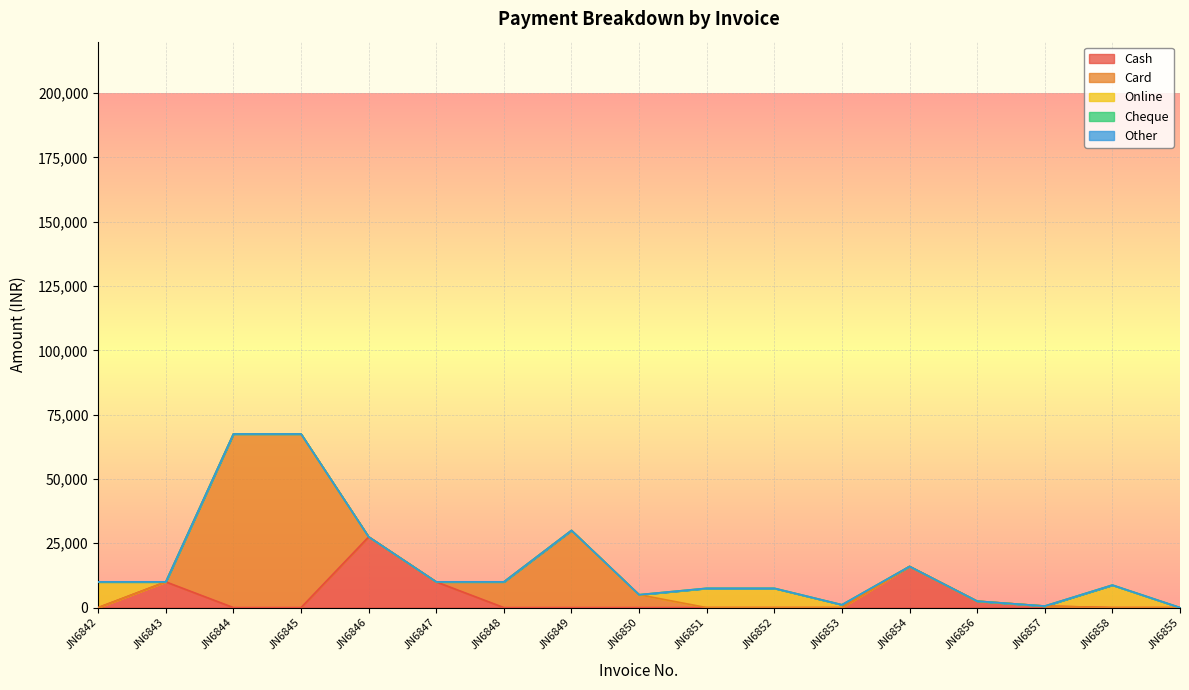

What are all the series names shown in the legend?

Cash, Card, Online, Cheque, Other